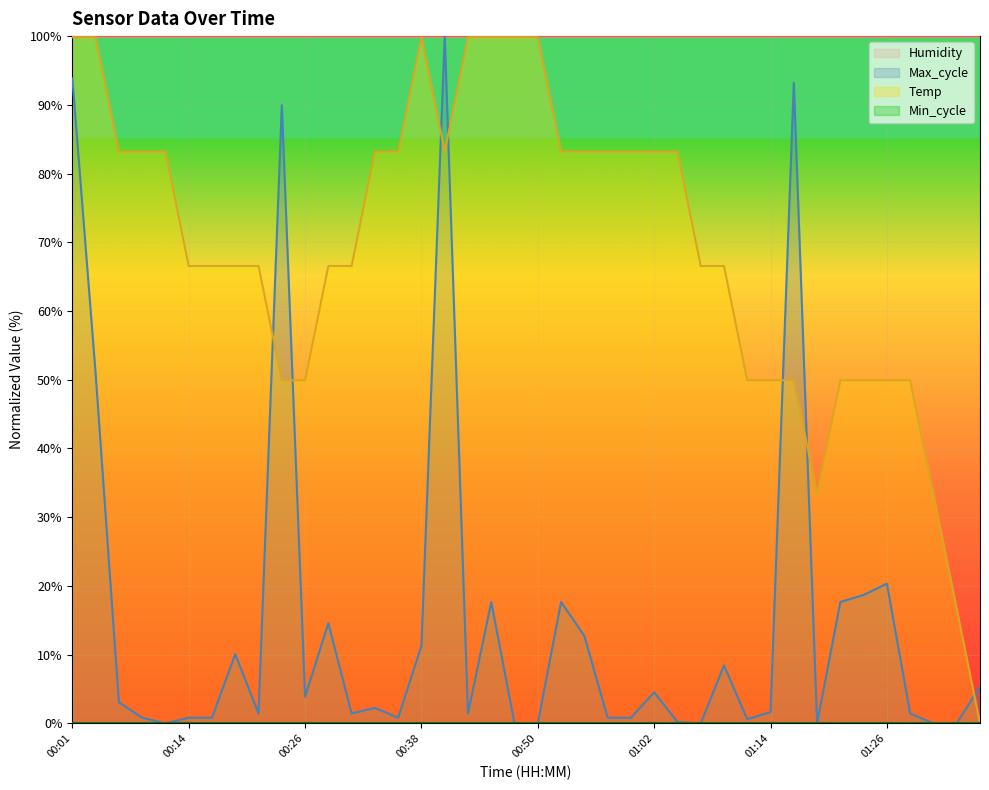

Rank the series by their average value, from highest to lowest.

Temp, Max_cycle